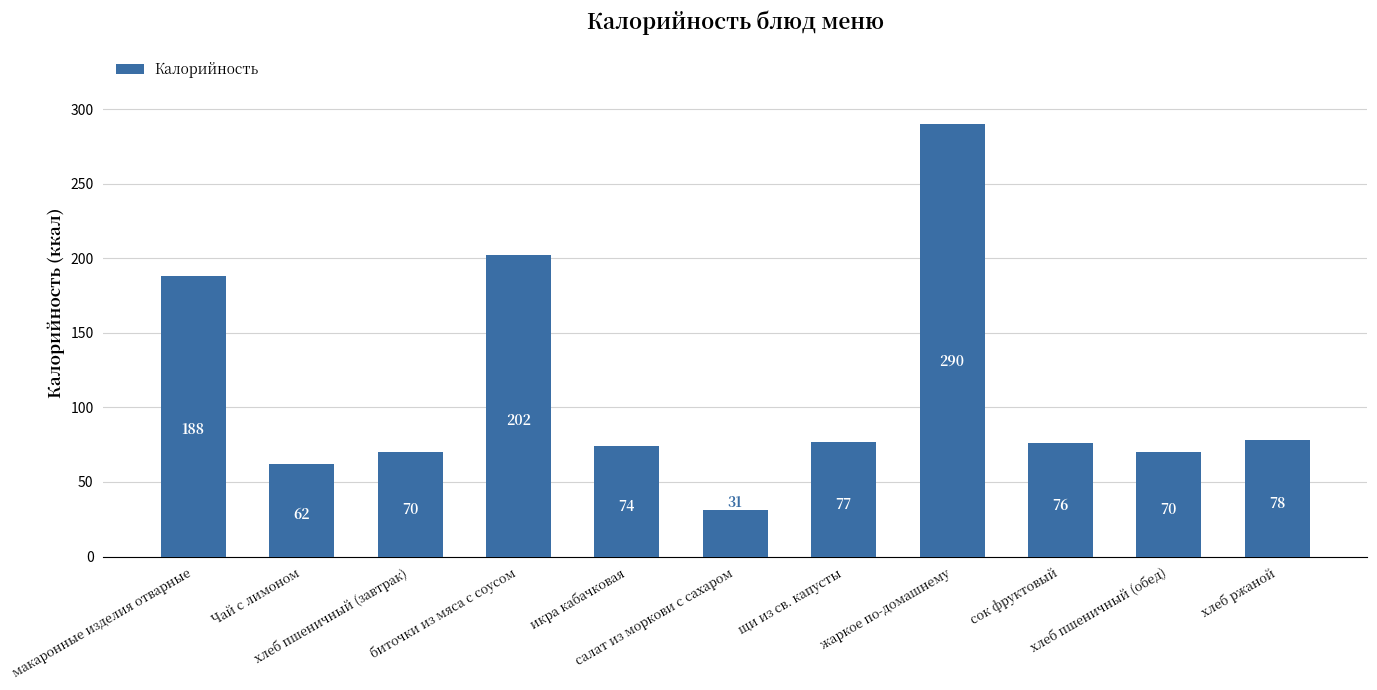

What is the minimum value shown in the chart?

31